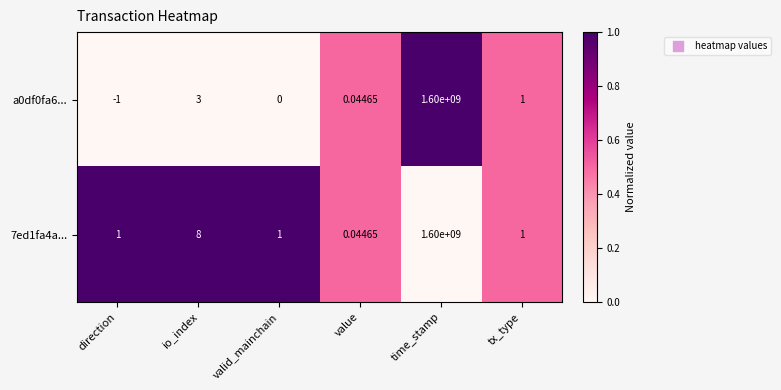

At which category does the chart reach its minimum across all series?

direction